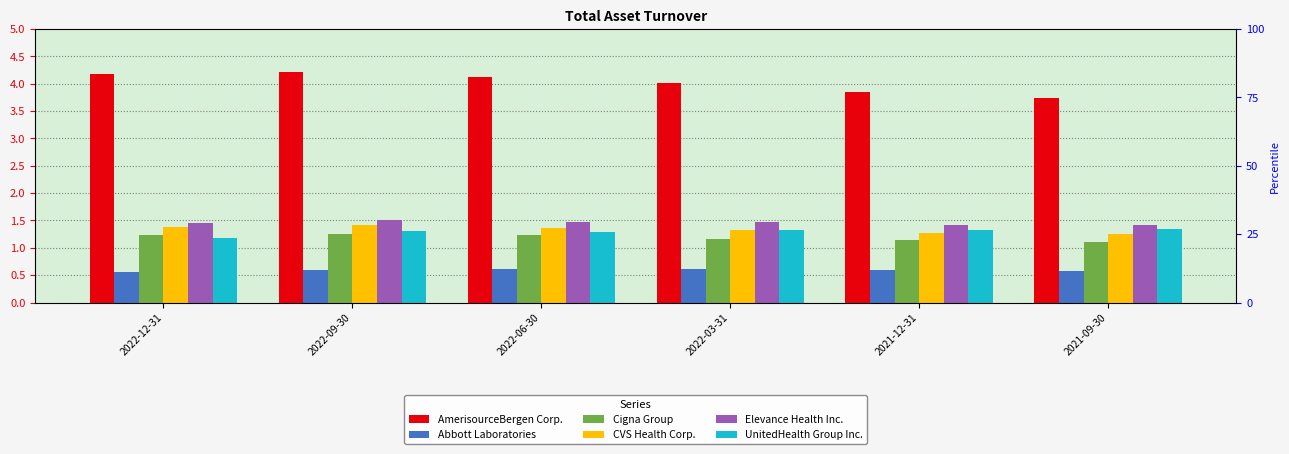

At which category does the chart reach its minimum across all series?

2022-12-31